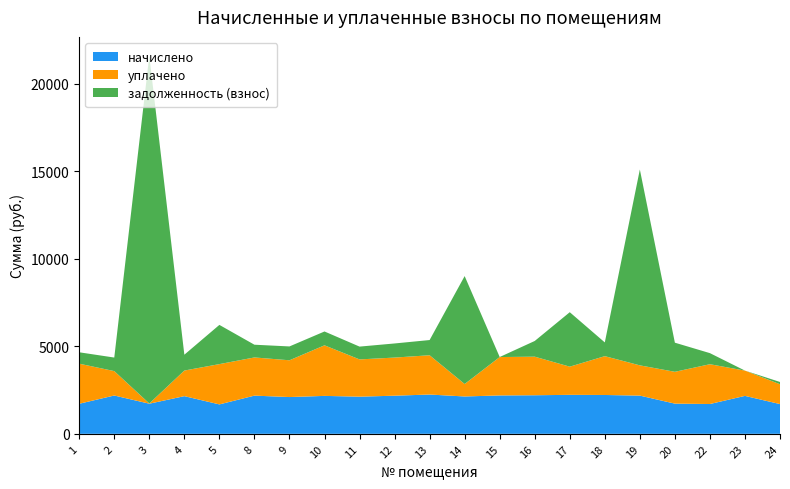

Reading right to left, transcribe all the data shown in this chart.

начислено: 24=1699.7	23=2167.9	22=1703.4	20=1725.5	19=2183.8	18=2219.6	17=2227.7	16=2204.8	15=2193.8	14=2134.8	13=2245.4	12=2179.0	11=2123.7	10=2167.9	9=2101.6	8=2182.7	5=1681.3	4=2153.2	3=1721.8	2=2190.1	1=1718.1
уплачено: 24=1133.1	23=1445.3	22=2274.8	20=1819.0	19=1729.2	18=2219.6	17=1610.9	16=2204.8	15=2193.8	14=711.6	13=2245.4	12=2179.0	11=2129.4	10=2890.6	9=2101.6	8=2182.7	5=2302.9	4=1463.0	3=11.4	2=1394.8	1=2290.8
задолженность (взнос): 24=130.1	23=0.0	22=633.4	20=1664.4	19=11194.7	18=784.5	17=3112.8	16=897.0	15=2.4	14=6170.1	13=869.4	12=806.6	11=732.0	10=791.2	9=791.6	8=727.6	5=2241.7	4=905.7	3=19875.1	2=774.3	1=651.2